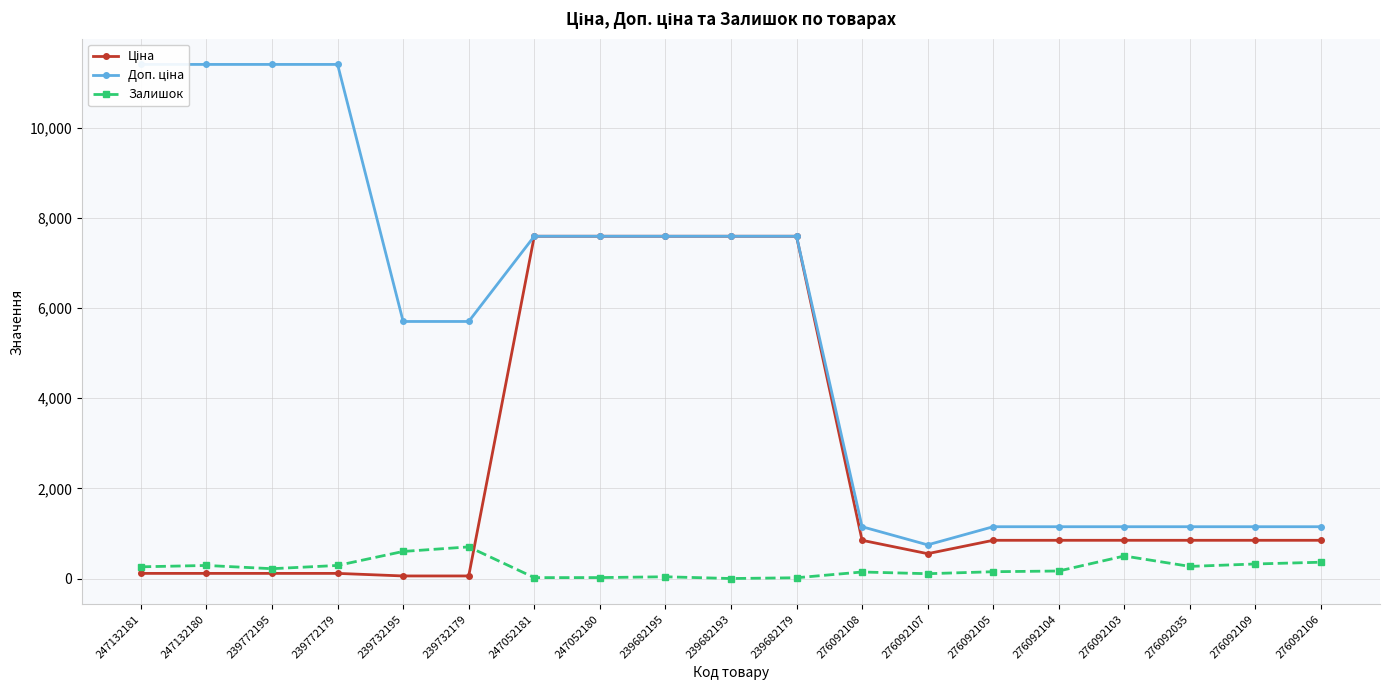

Does the chart have visible grid lines?

Yes